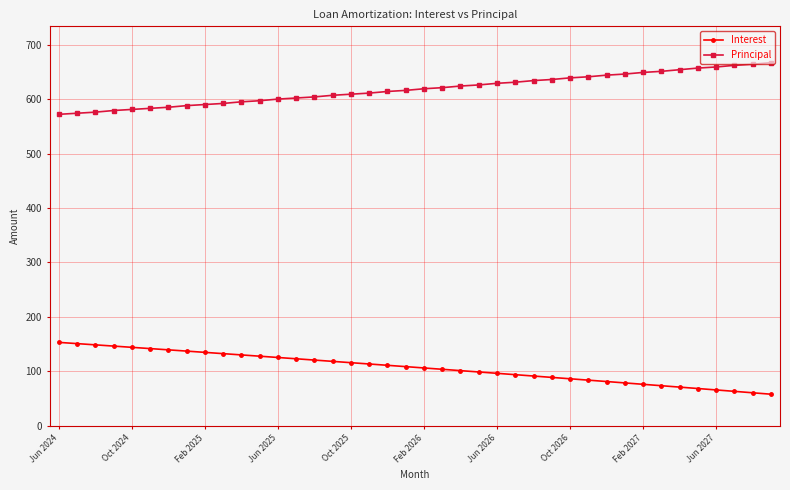

What is the value of the Principal point at the 23rd from the left?

624.0